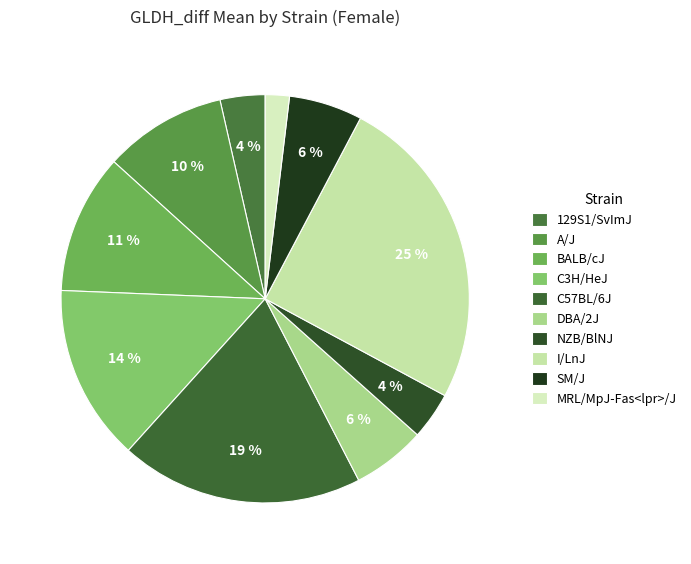

Is there any slice that represents more than half of the pie?

No